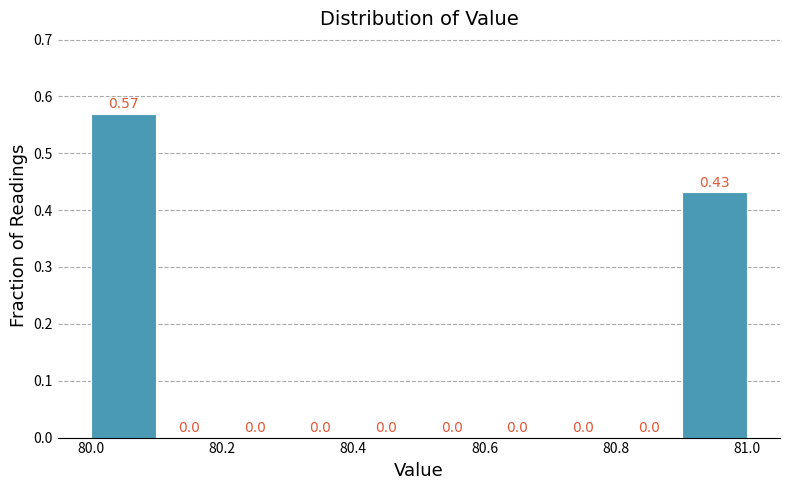

Over which range of the x-axis is the bar tallest?

80.0 to 80.1